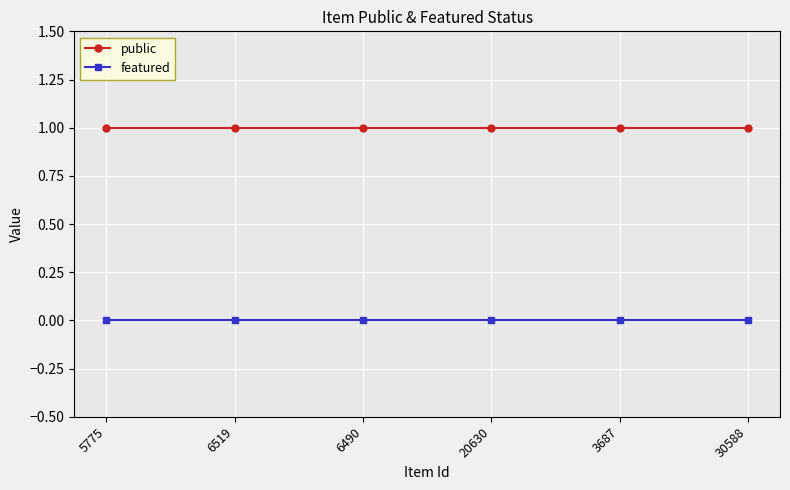

How many lines are shown in the chart?

2